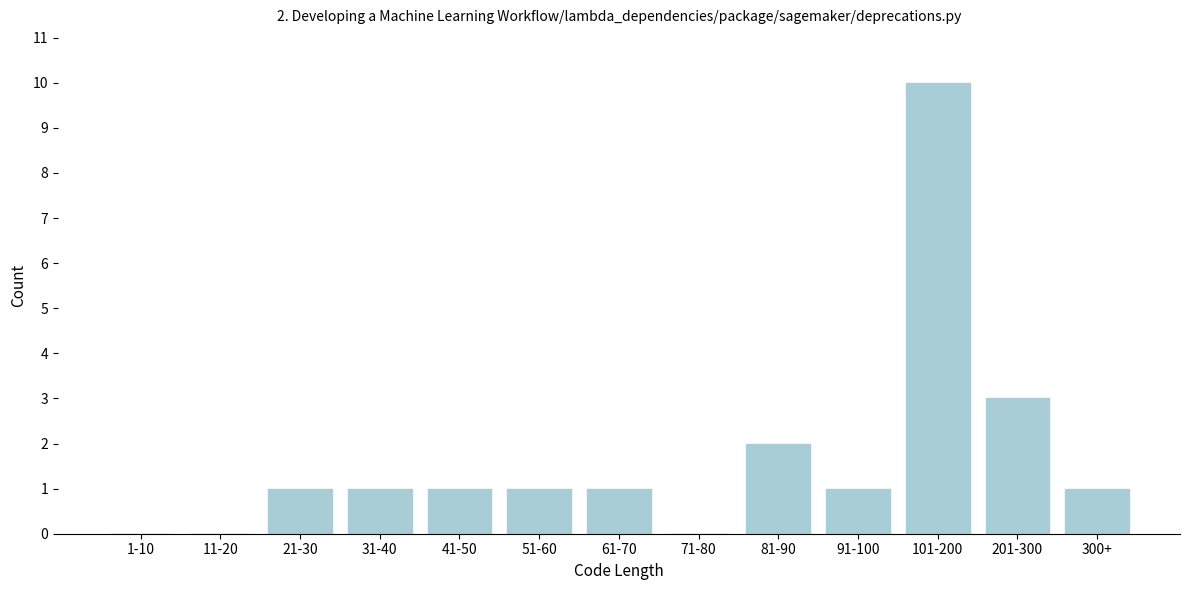

Reading left to right, extract all data points from this chart.

1-10=0	11-20=0	21-30=1	31-40=1	41-50=1	51-60=1	61-70=1	71-80=0	81-90=2	91-100=1	101-200=10	201-300=3	300+=1